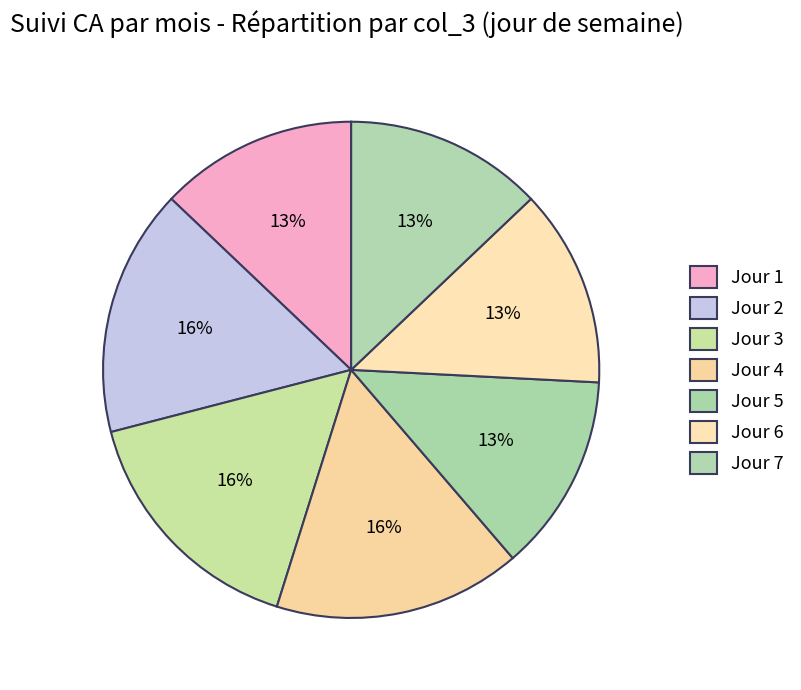

What is the smallest slice in the pie chart?

js=6